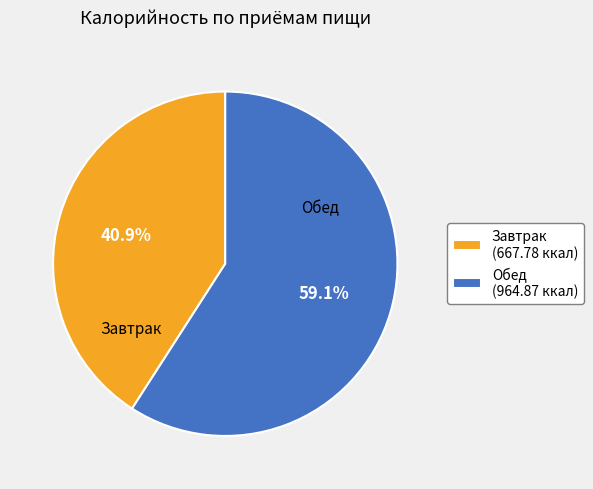

What is the smallest slice in the pie chart?

Завтрак